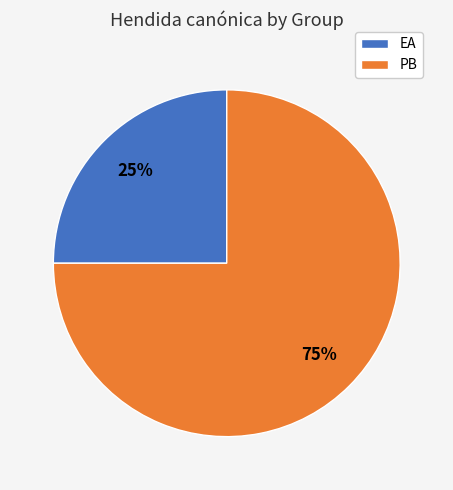

How many slices are in this pie chart?

2